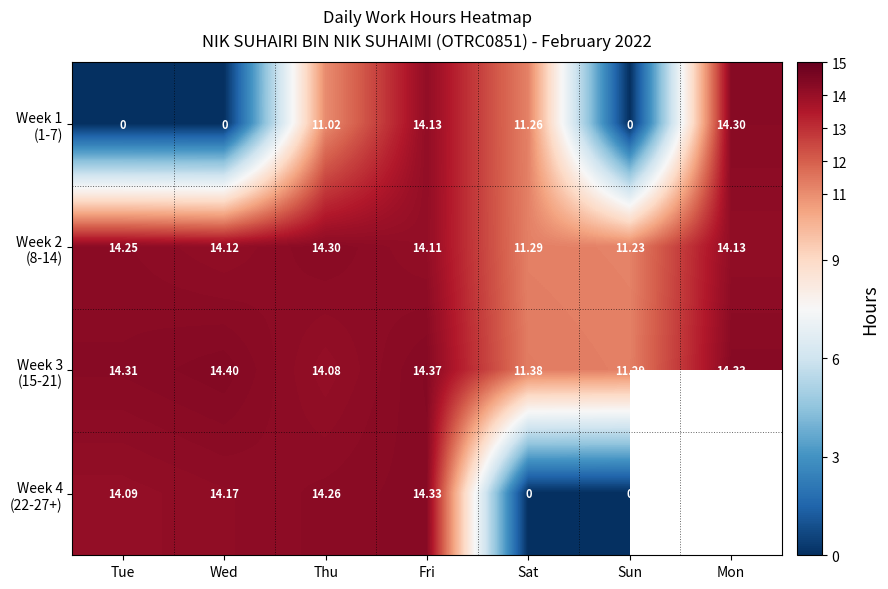

What is the sum of the Week 1 (1-7) values at Thu and Fri?

25.1